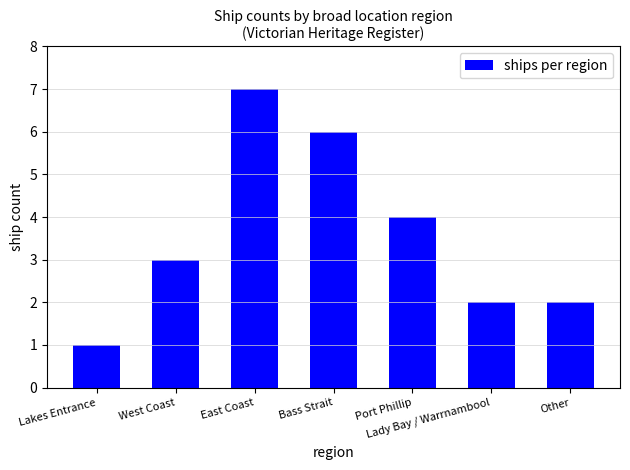

Which has a higher value, Lakes Entrance or West Coast?

West Coast